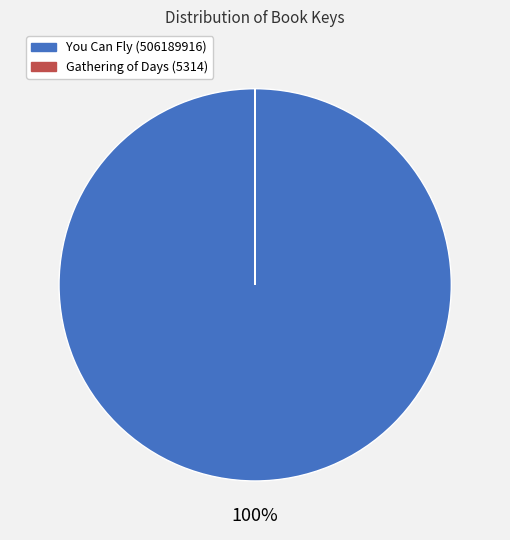

To the nearest percent, what percentage of the pie is You Can Fly (506189916)?

100%